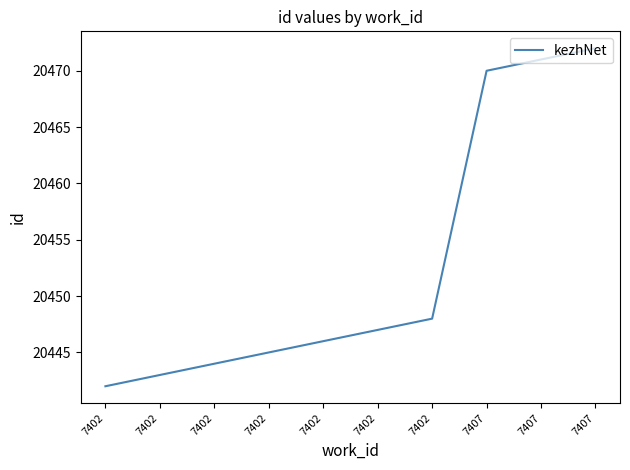

How many lines are shown in the chart?

1